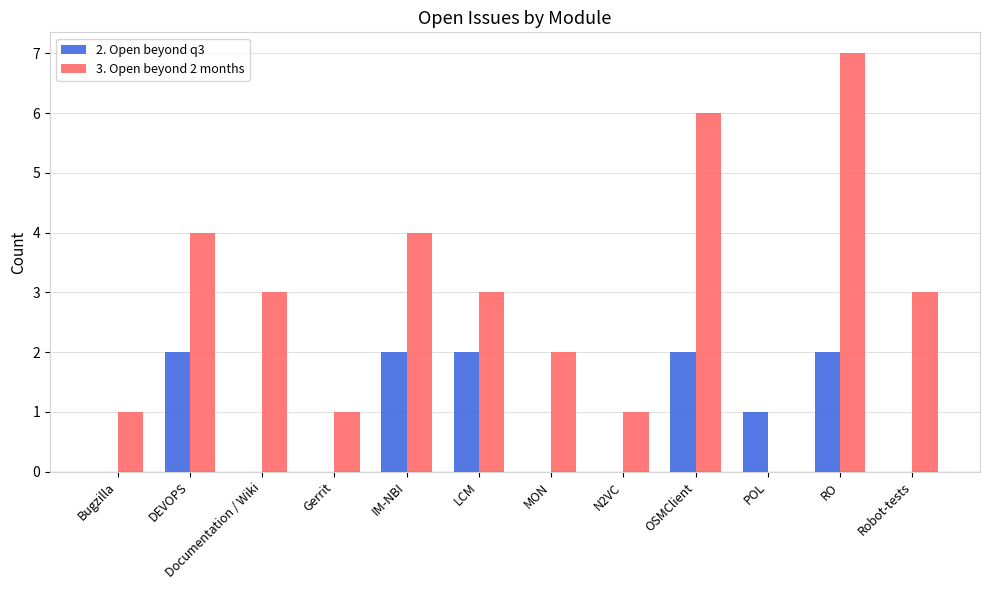

The value of 3. Open beyond 2 months at IM-NBI is 4. True or false?

True